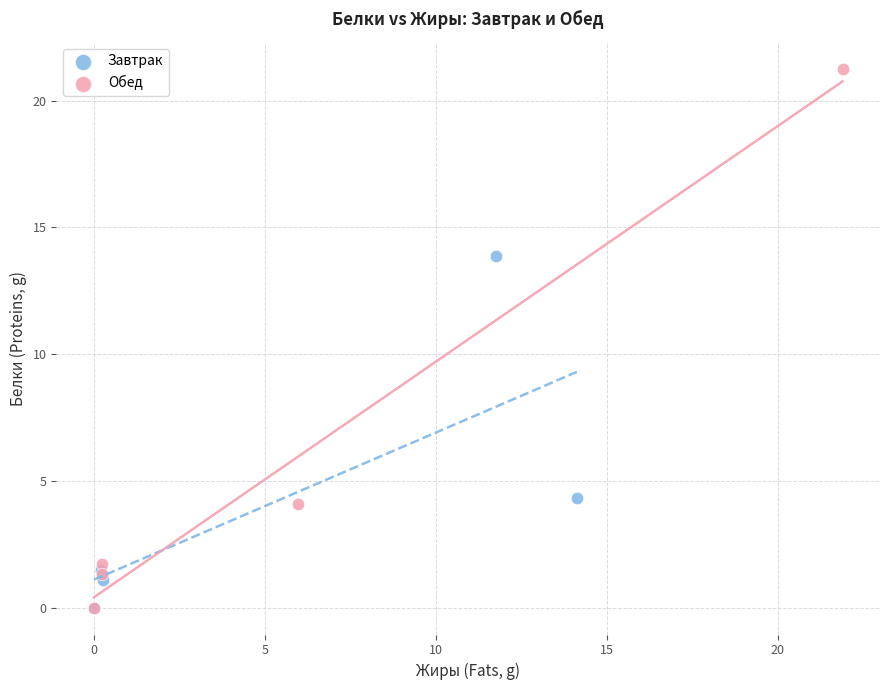

Which series reaches the maximum Y coordinate?

Обед